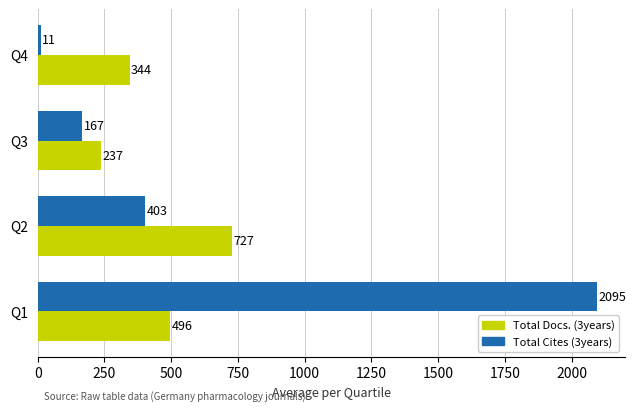

Rank the series by their average value, from highest to lowest.

Total Cites (3years), Total Docs. (3years)